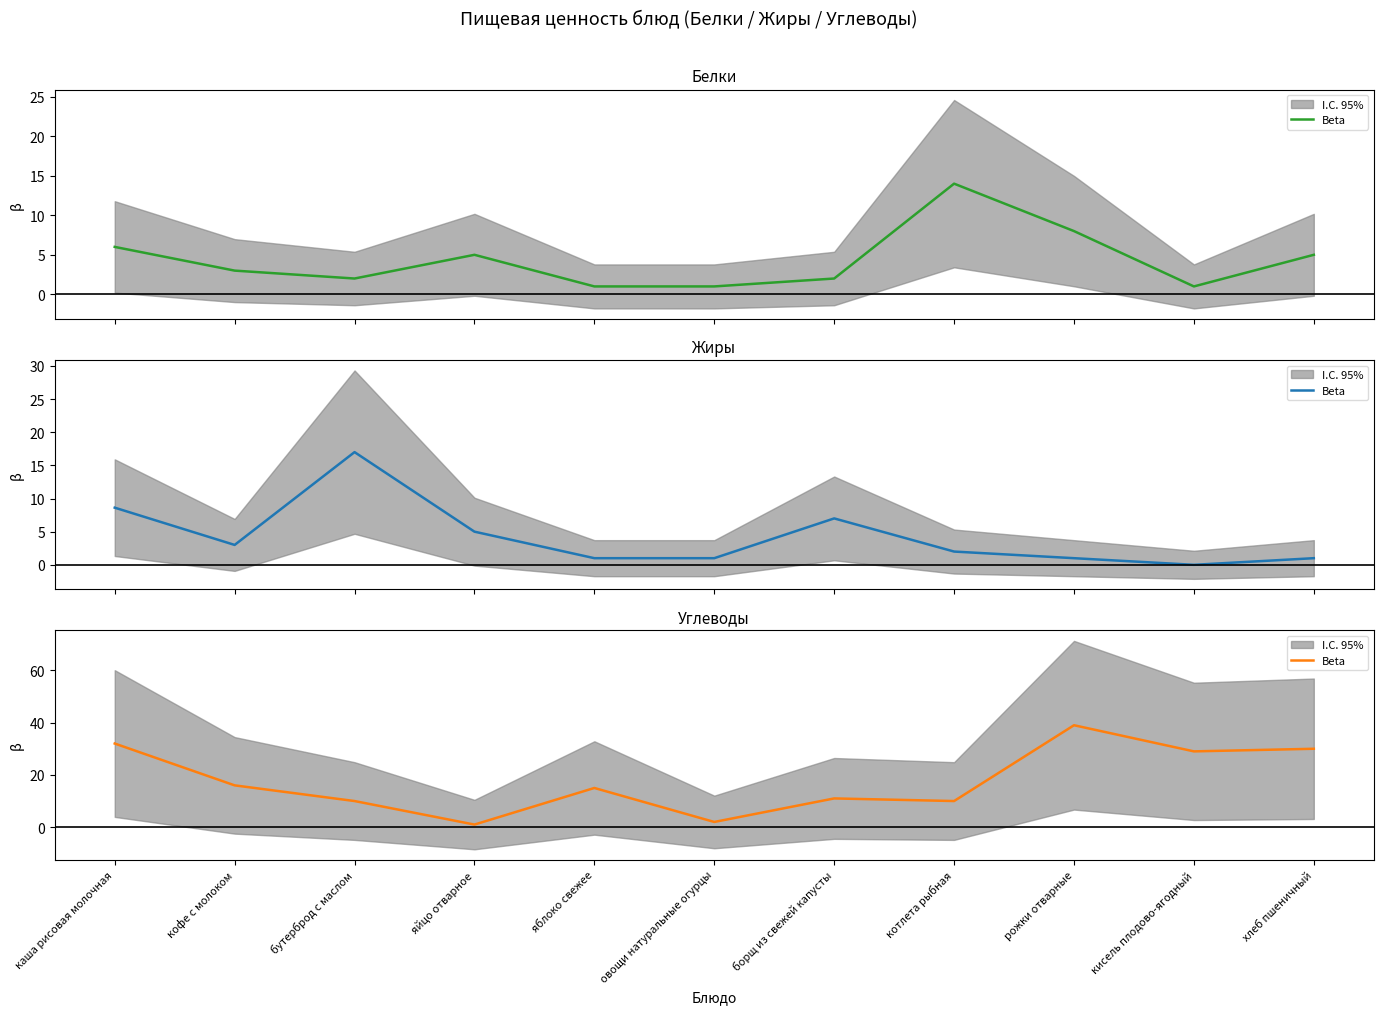

Reading left to right, what are all the values shown in this chart?

каша рисовая молочная=32	кофе с молоком=16	бутерброд с маслом=10	яйцо отварное=1	яблоко свежее=15	овощи натуральные огурцы=2	борщ из свежей капусты=11	котлета рыбная=10	рожки отварные=39	кисель плодово-ягодный=29	хлеб пшеничный=30